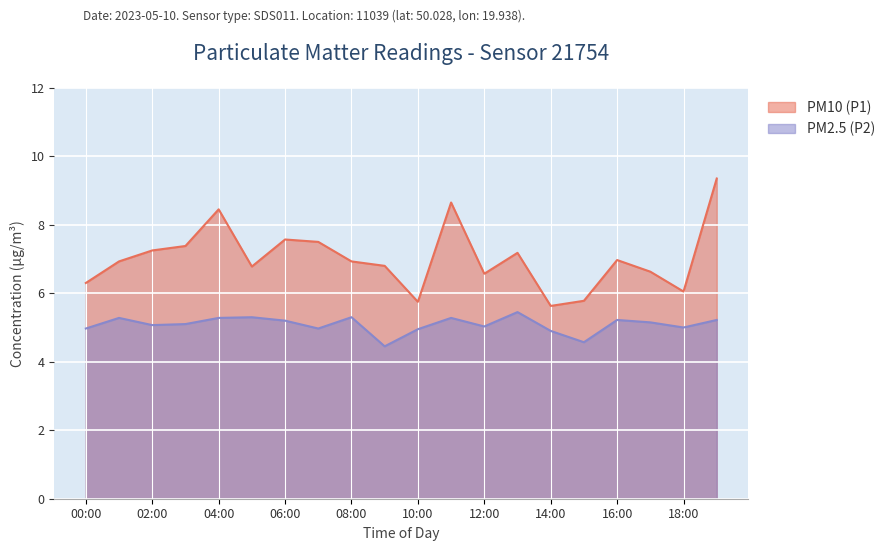

What is the label of the 9th point from the left?

08:00